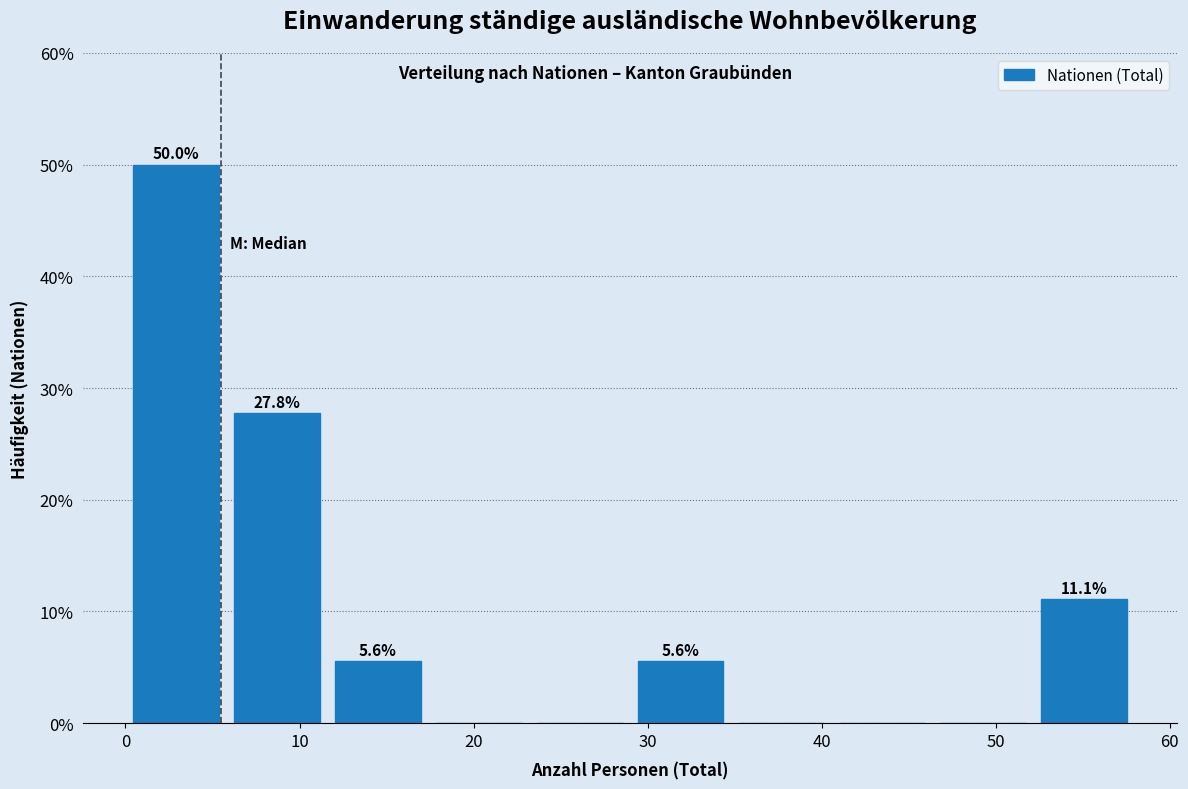

Which range on the x-axis has the tallest bar?

0.0 to 5.8